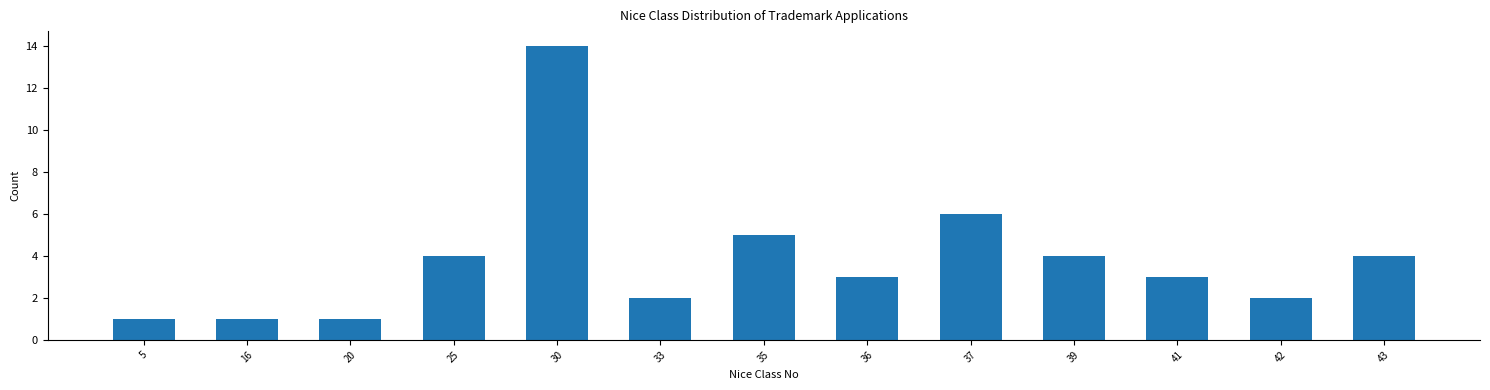

Reading right to left, list all the values displayed in this chart.

4	2	3	4	6	3	5	2	14	4	1	1	1